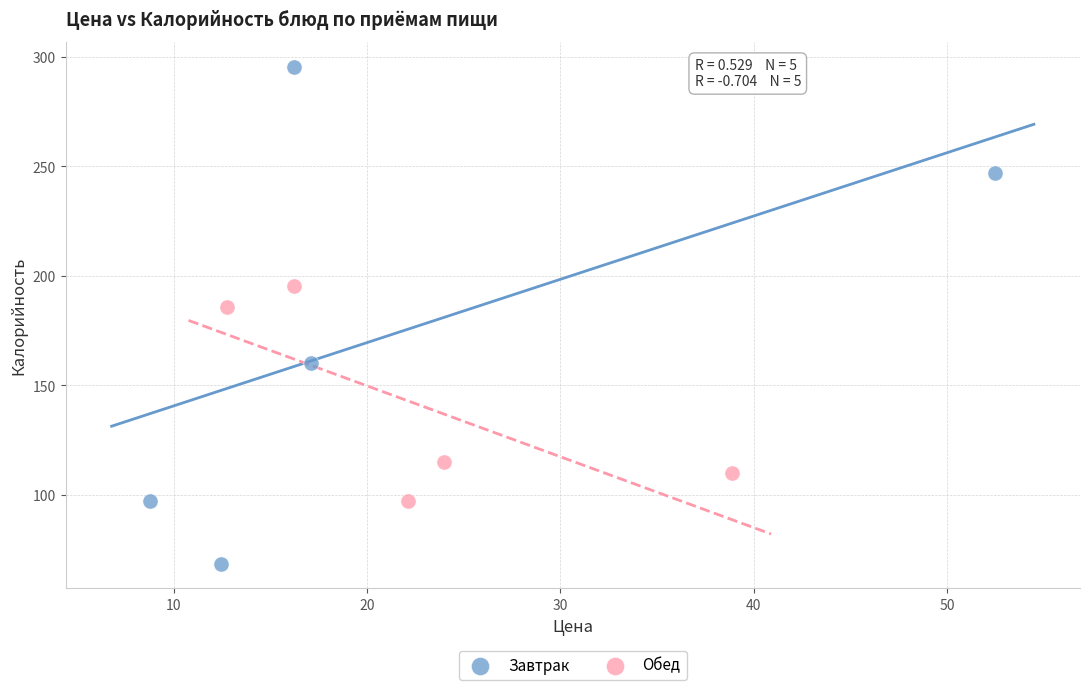

Which series has the widest spread of Y values?

Завтрак